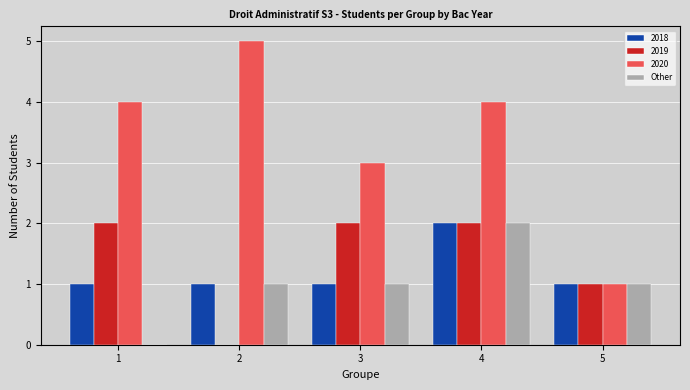

How many series are shown in this chart?

4